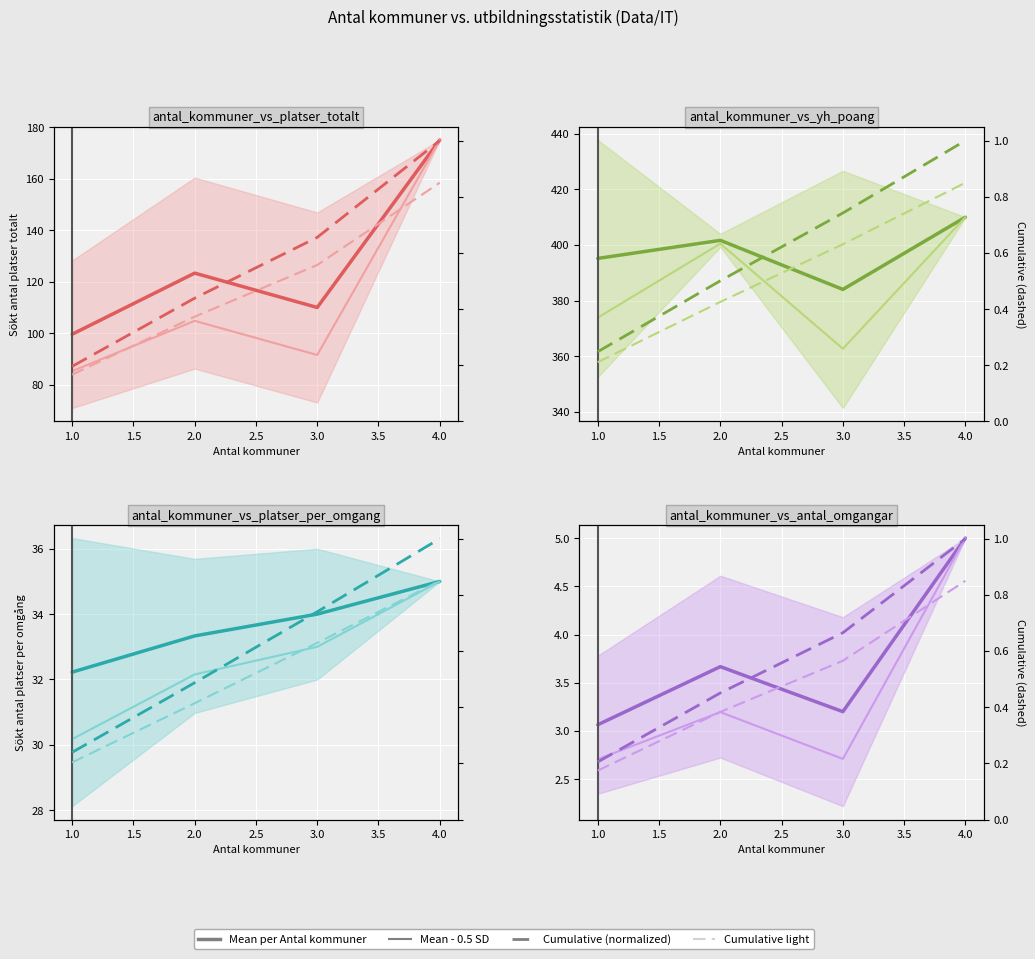

What is the average value of the Cumulative (normalized) series?

0.6